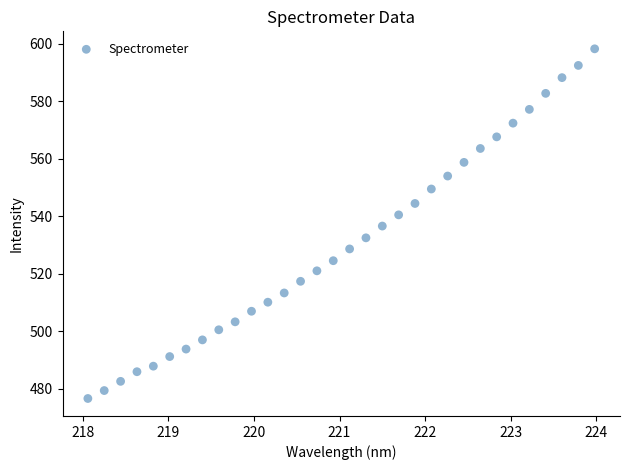

What is the range of Y values (max minus min)?

121.8